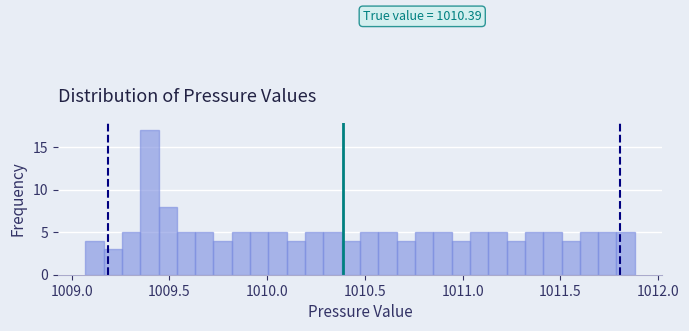

Around what value on the x-axis is the tallest bar? Give the approximate position of its centre, as read against the axis.

1009.40